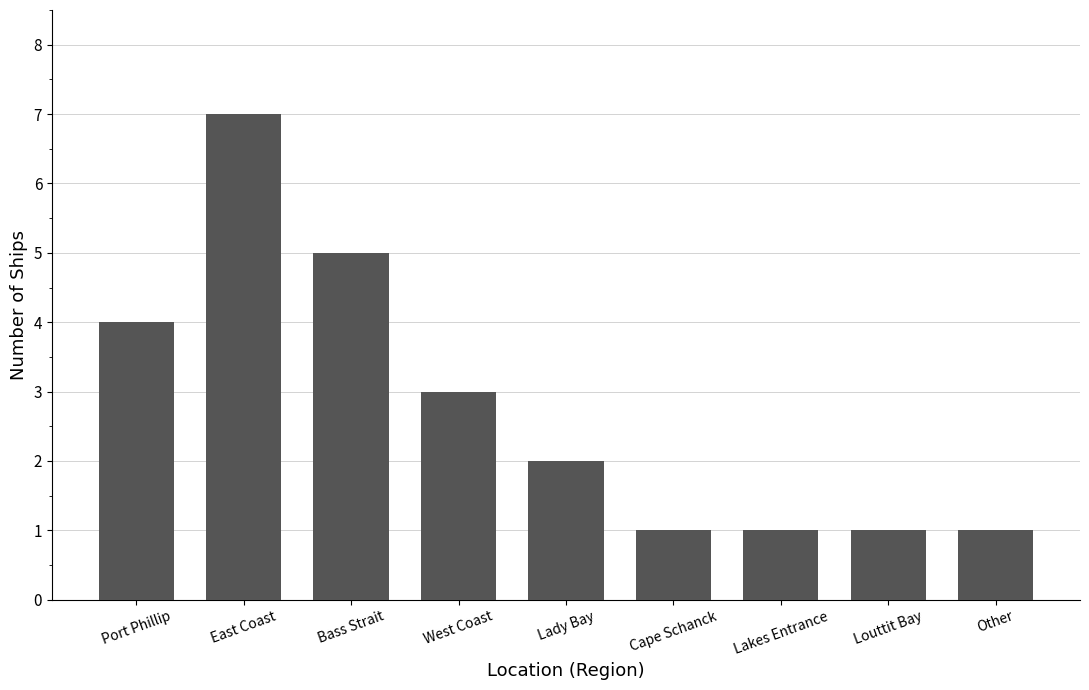

The value at West Coast is 2. True or false?

False